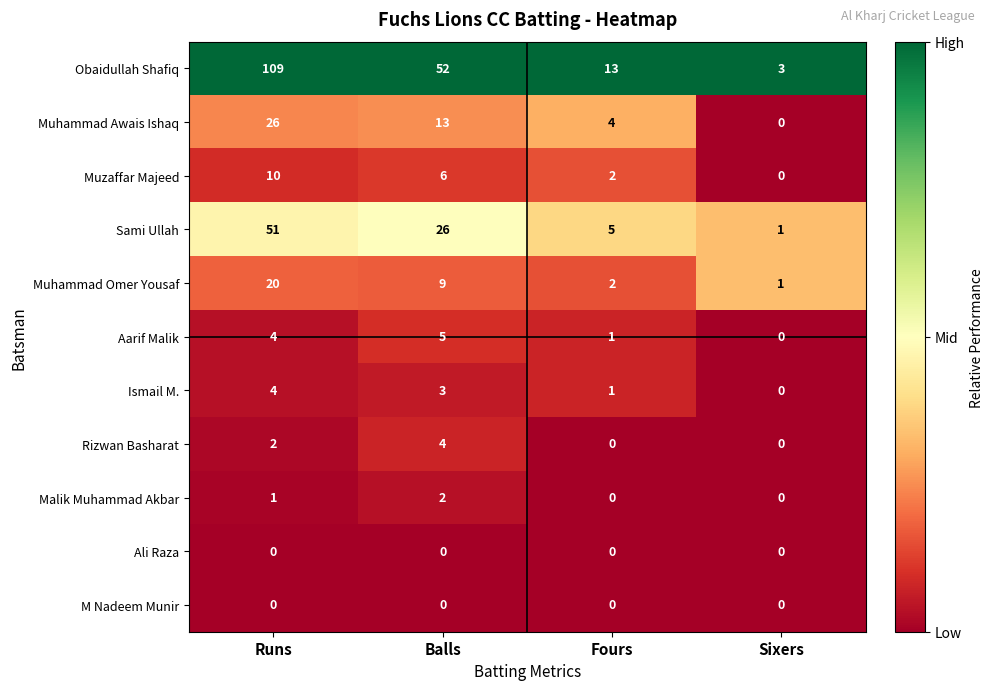

The value of Obaidullah Shafiq at Fours is 13. True or false?

True